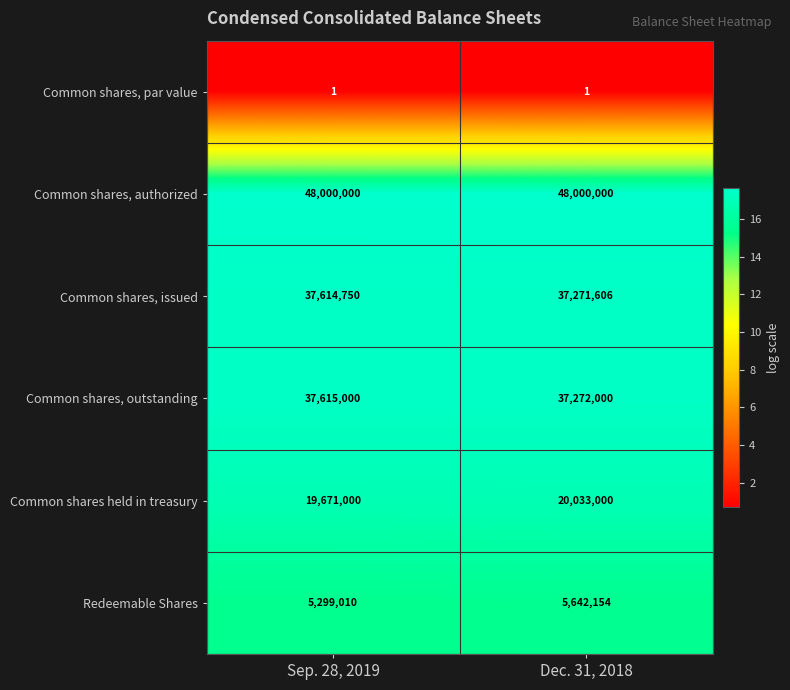

What is the maximum value shown in the chart?

48000000